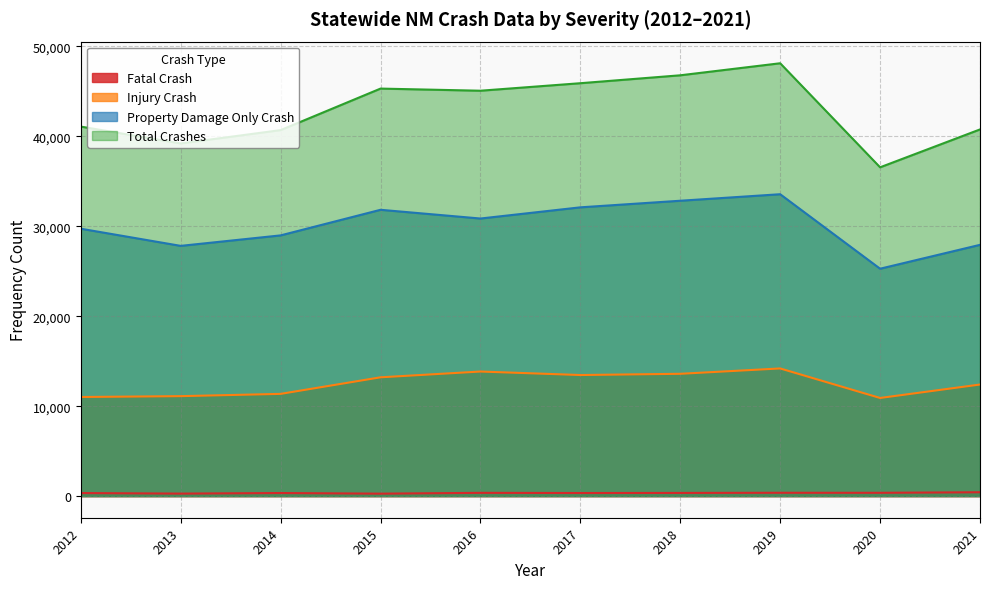

What value does the Fatal Crash series have at 2016, to the nearest 5?

360